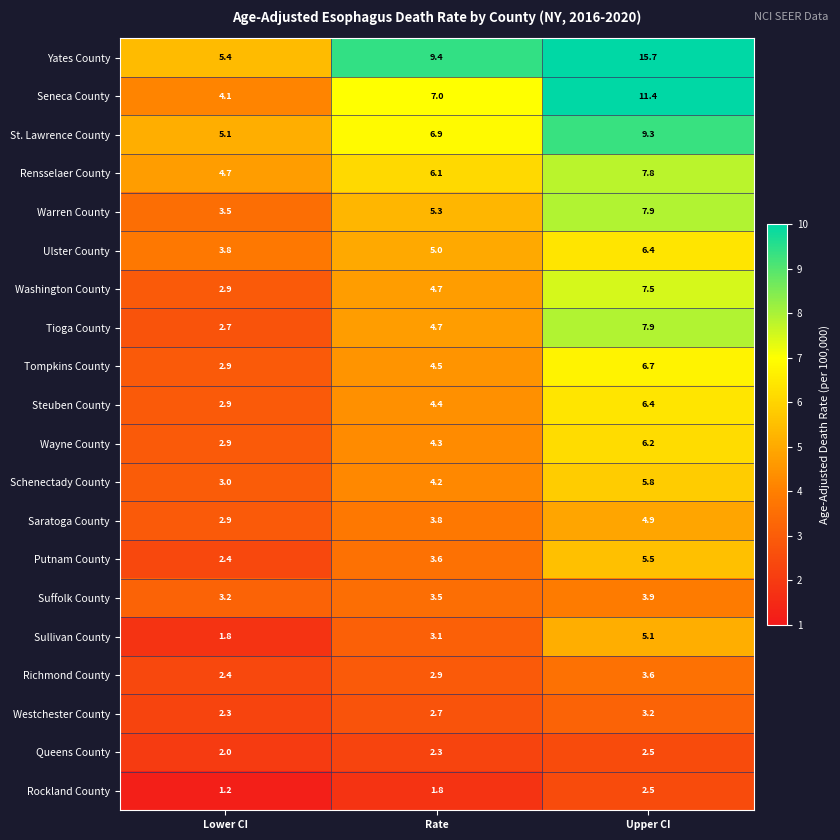

What is the smallest value displayed?

1.2